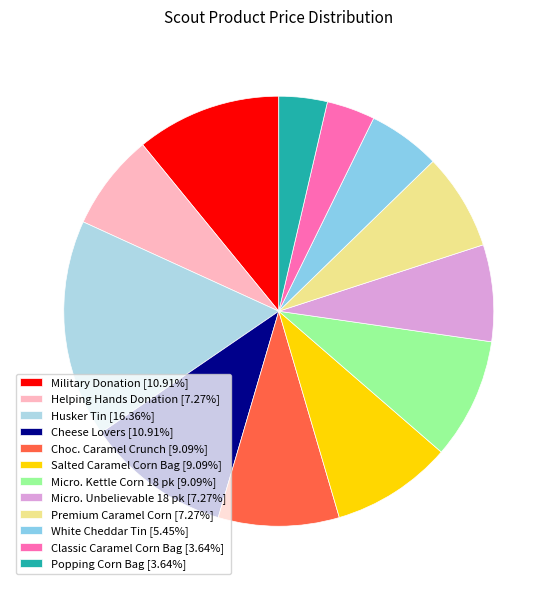

True or false: Popping Corn Bag accounts for 4% of the total.

True